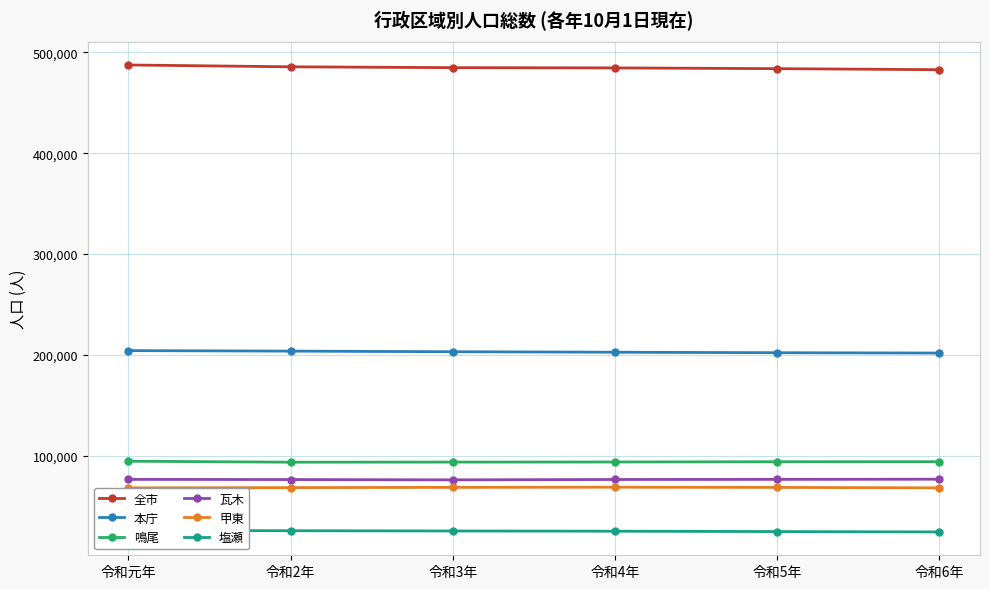

What is the label of the 3rd point from the left?

令和3年